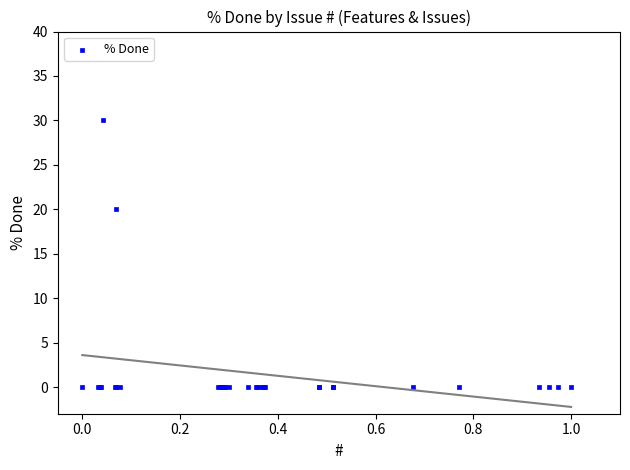

What Y value in the scatter plot is closest to 15?

20